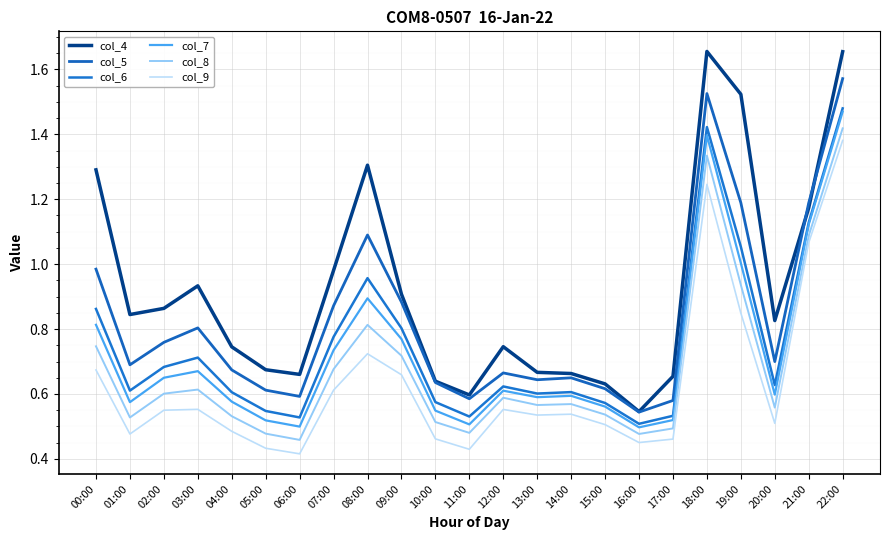

Does the chart display data point markers on the line(s)?

No